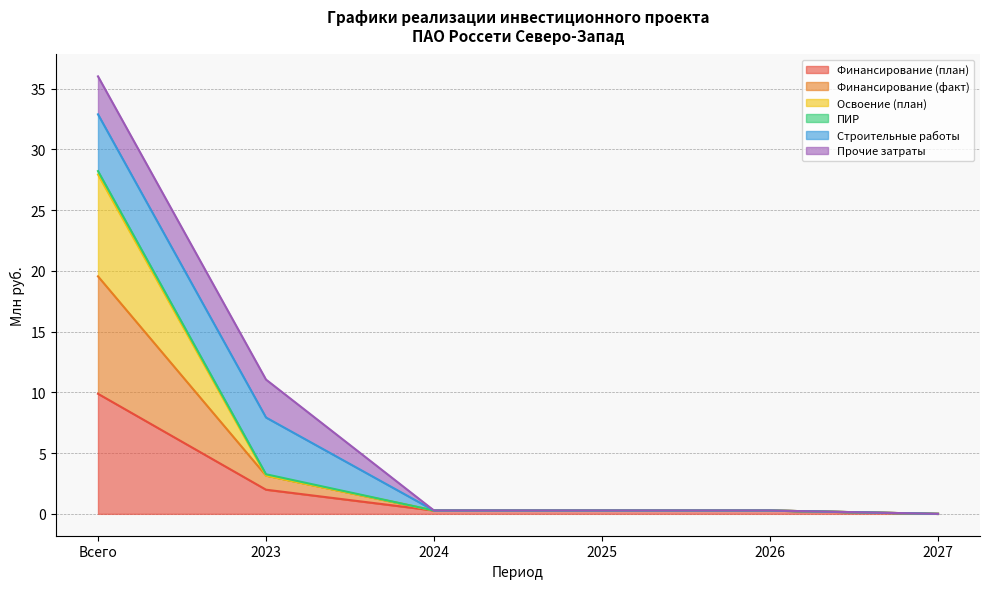

Between Всего and 2026, which is larger?

Всего